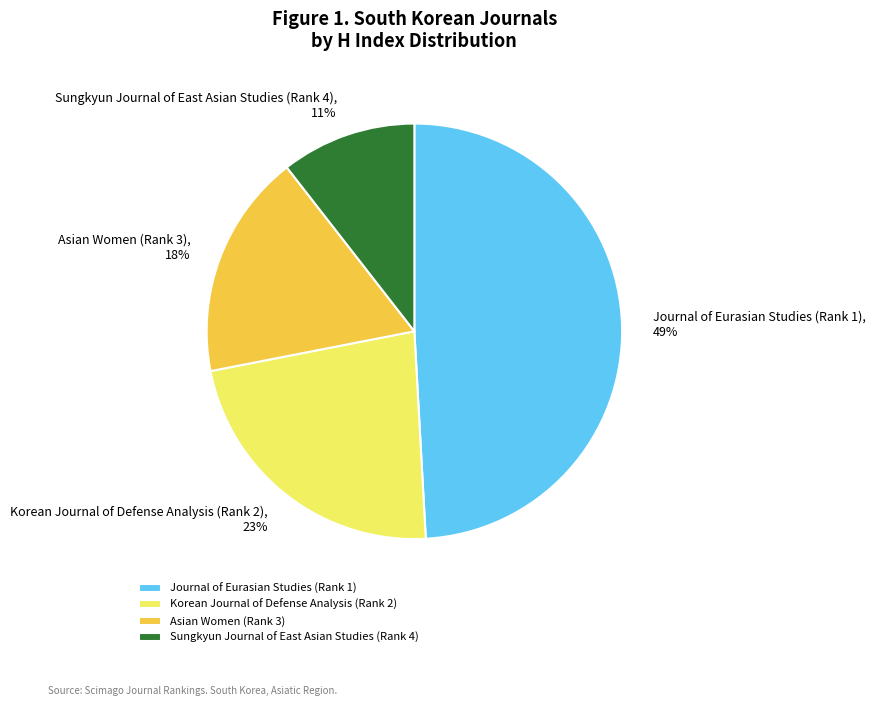

Combined, do Korean Journal of Defense Analysis (Rank 2) and Sungkyun Journal of East Asian Studies (Rank 4) account for over 50%?

No